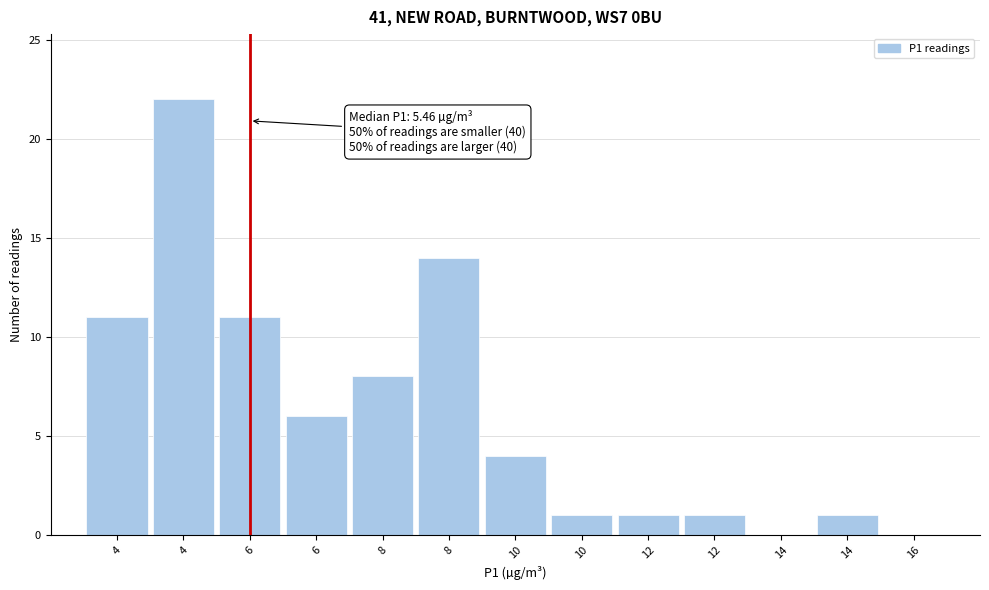

How many categories are shown in the chart?

13